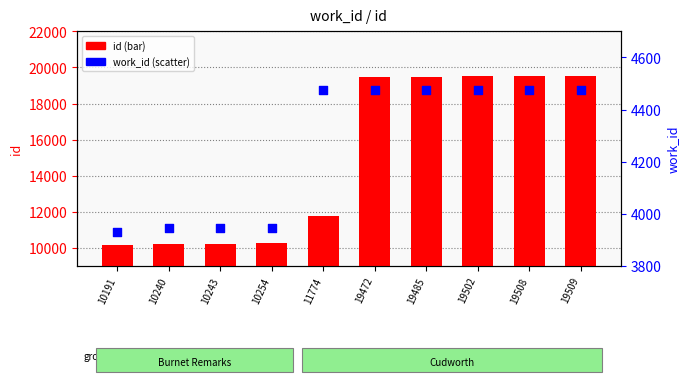

What is the total value across all series at 19472?

23947